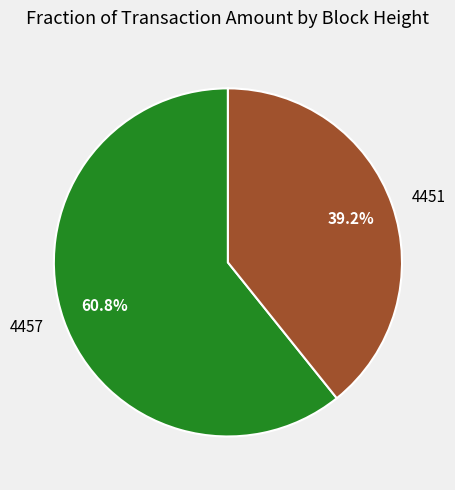

How many segments does this pie chart have?

2